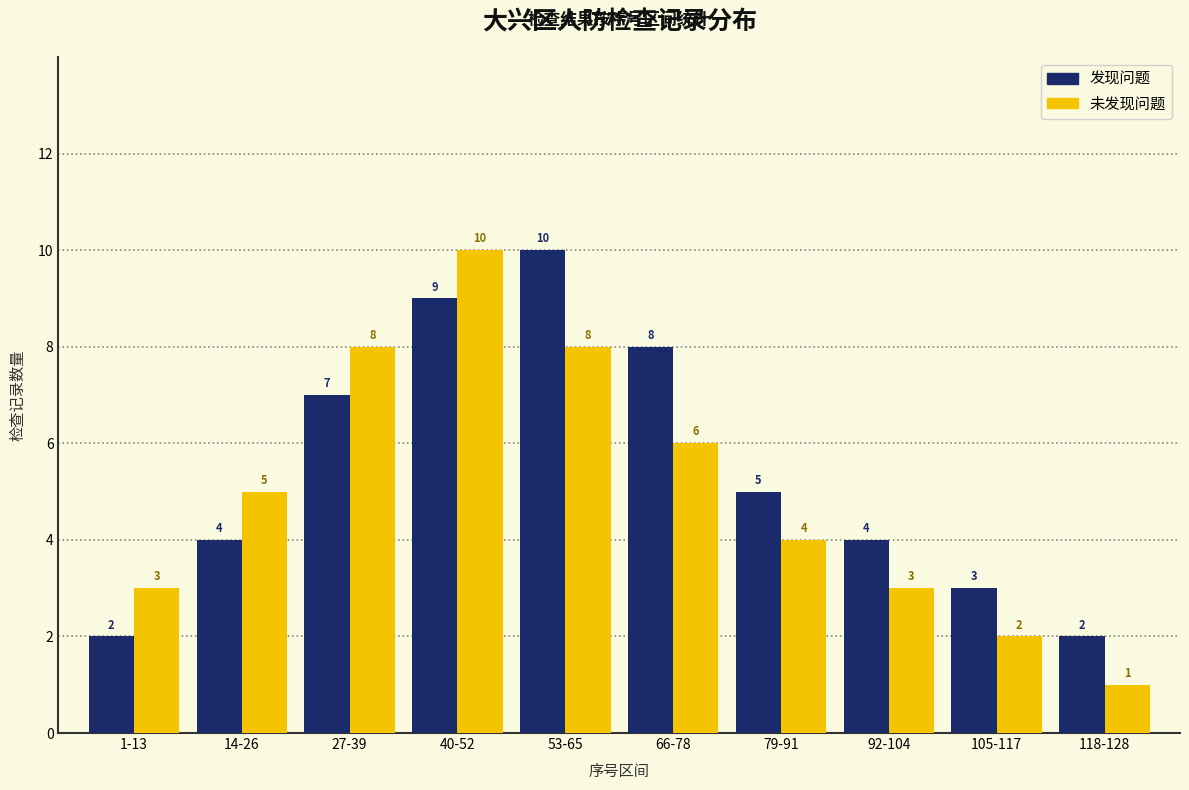

Reading left to right, what are all the values shown in this chart?

发现问题: 2	4	7	9	10	8	5	4	3	2
未发现问题: 3	5	8	10	8	6	4	3	2	1